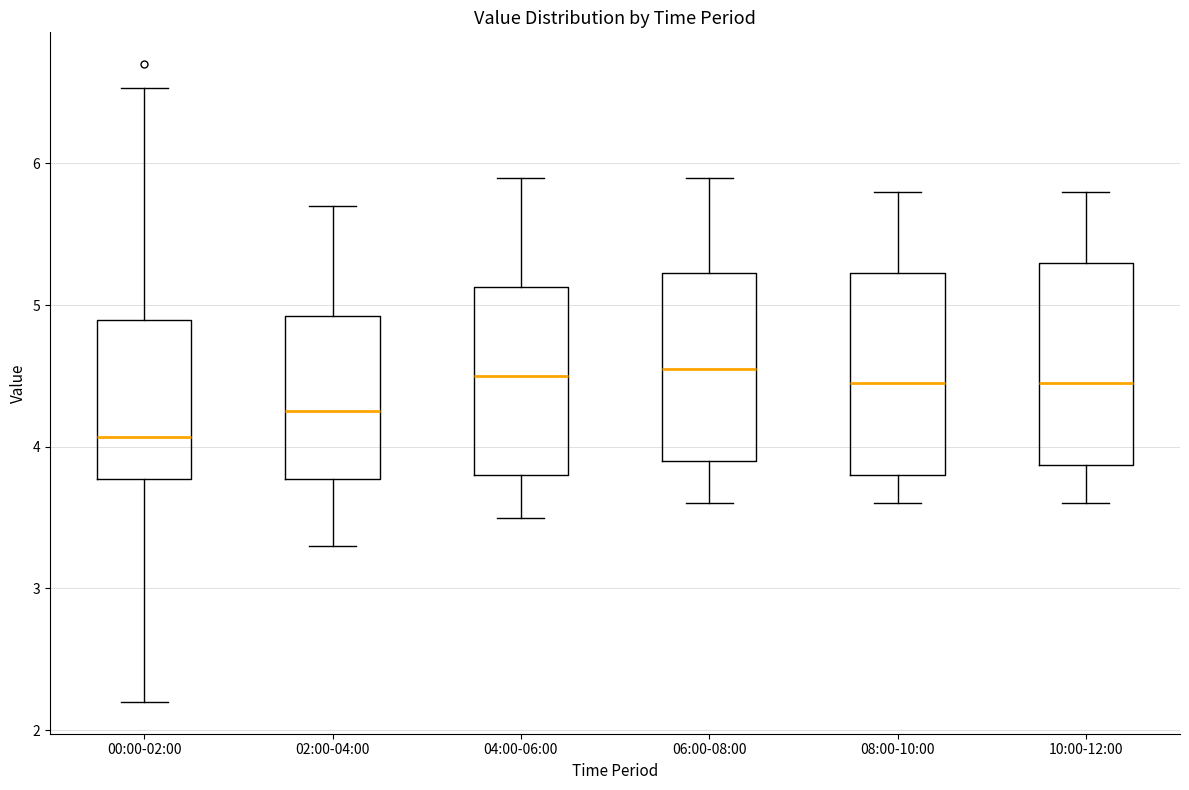

Reading left to right, transcribe this box plot: for each box, give where its median line is, the range the box spans, and where its two whiskers end, as read against the y-axis. The values are not printed on the chart, so give them approximately, as read against the axis.

00:00-02:00: median 4.1, box 3.8 to 4.9, whiskers 2.2 to 6.5
02:00-04:00: median 4.3, box 3.8 to 4.9, whiskers 3.3 to 5.7
04:00-06:00: median 4.5, box 3.8 to 5.1, whiskers 3.5 to 5.9
06:00-08:00: median 4.6, box 3.9 to 5.2, whiskers 3.6 to 5.9
08:00-10:00: median 4.5, box 3.8 to 5.2, whiskers 3.6 to 5.8
10:00-12:00: median 4.5, box 3.9 to 5.3, whiskers 3.6 to 5.8